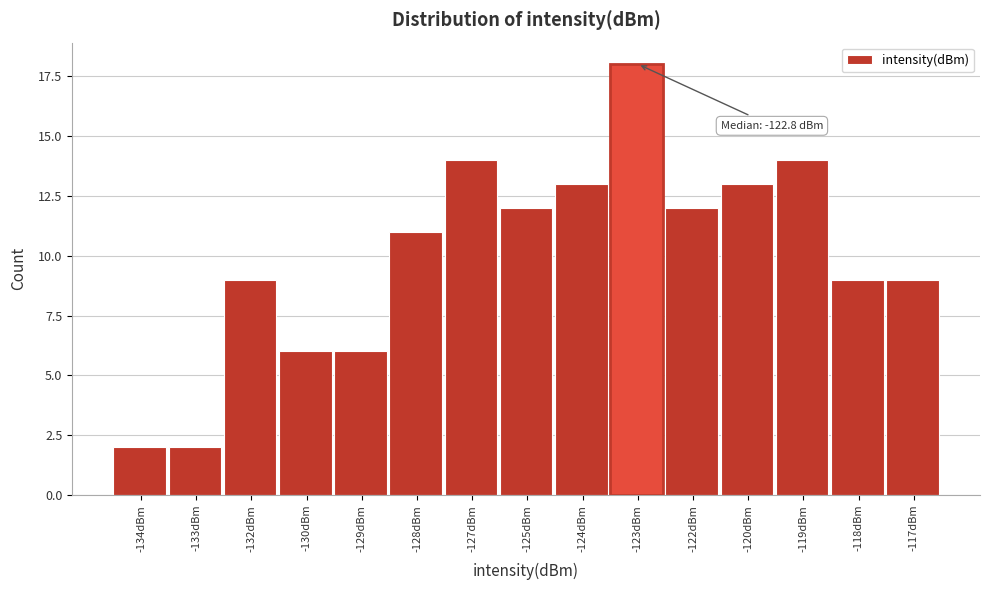

Reading right to left, what are all the values shown in this chart?

9	9	14	13	12	18	13	12	14	11	6	6	9	2	2